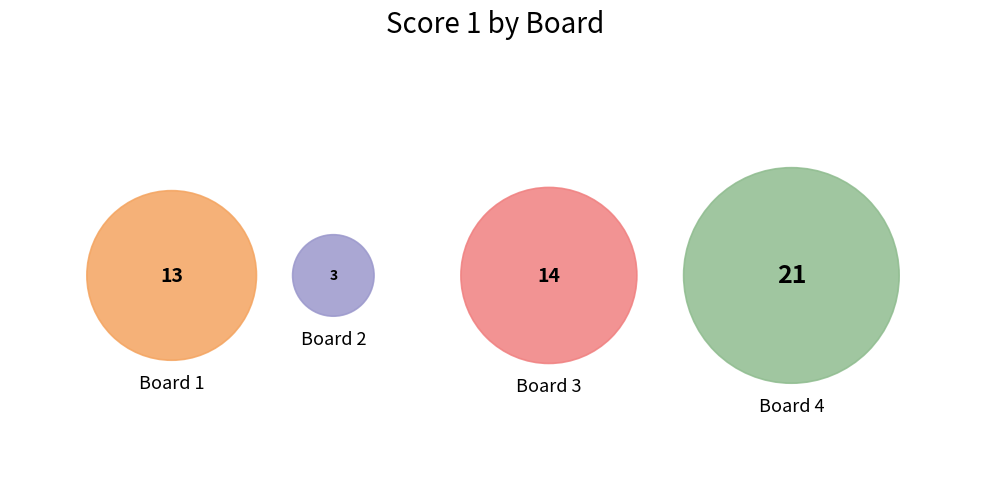

Does any single category account for the majority?

No